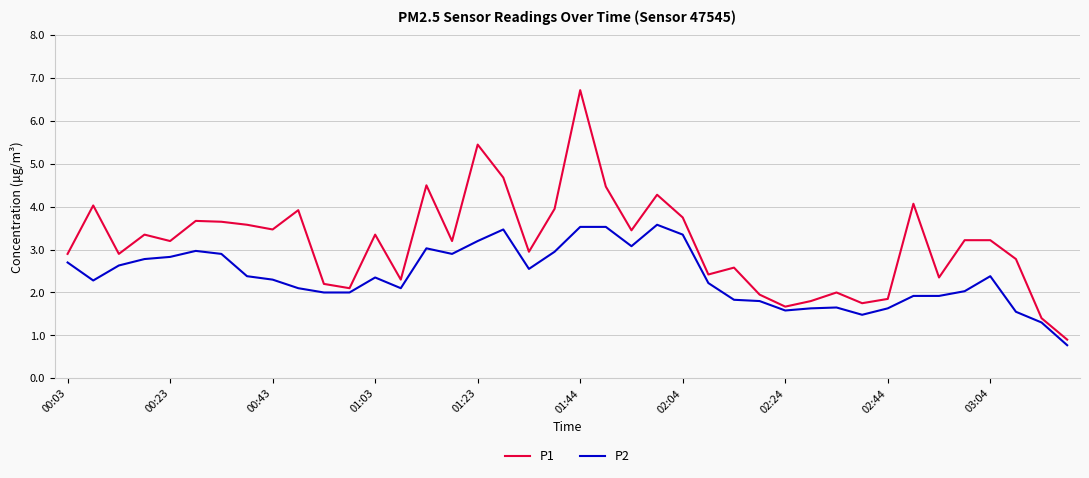

What is the maximum value for P2?

3.6